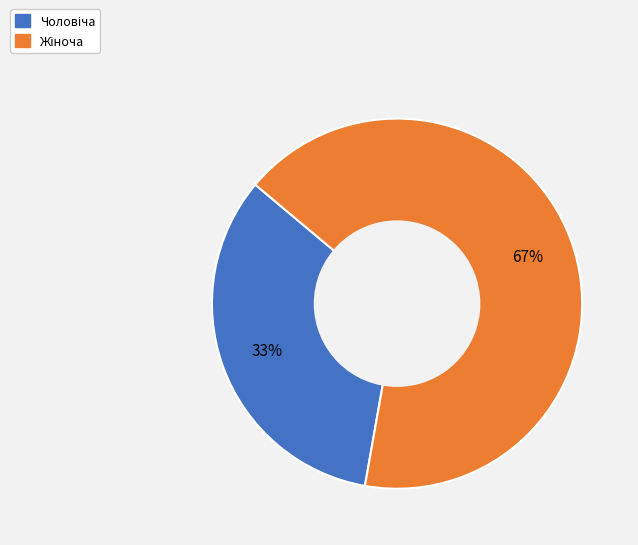

Does any single category account for the majority?

Yes